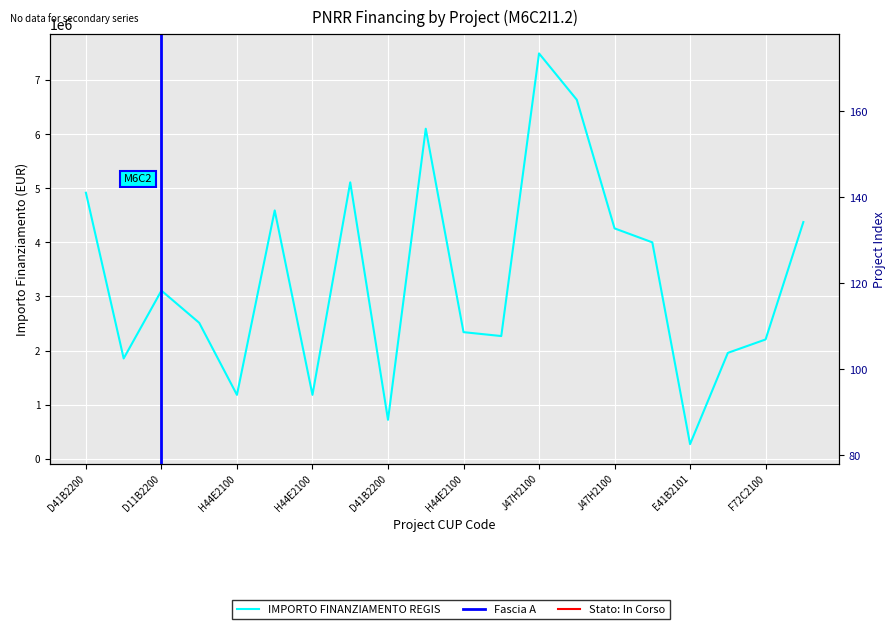

How many lines are shown in the chart?

1